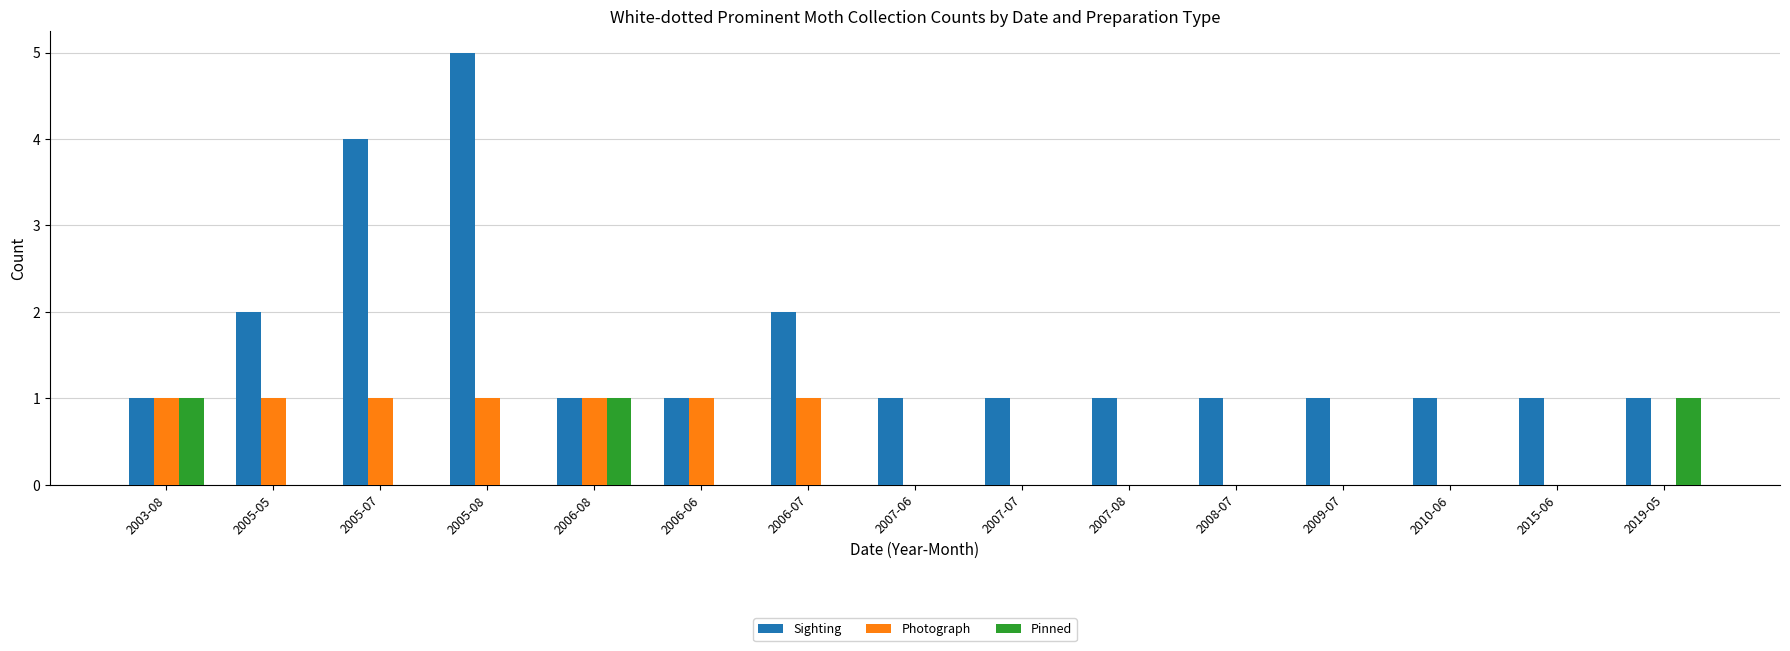

Which category has the highest value in the Sighting series?

2005-08